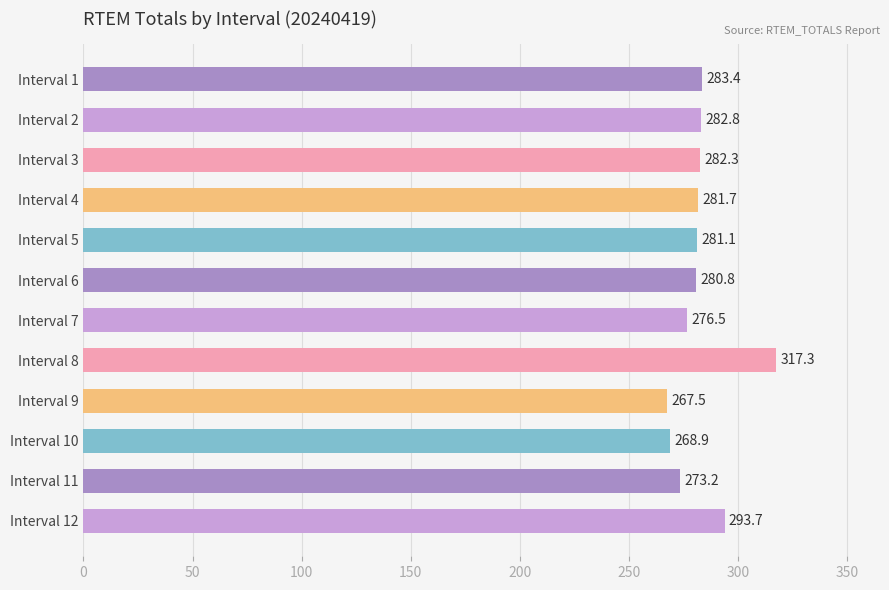

What is the average value?

282.4